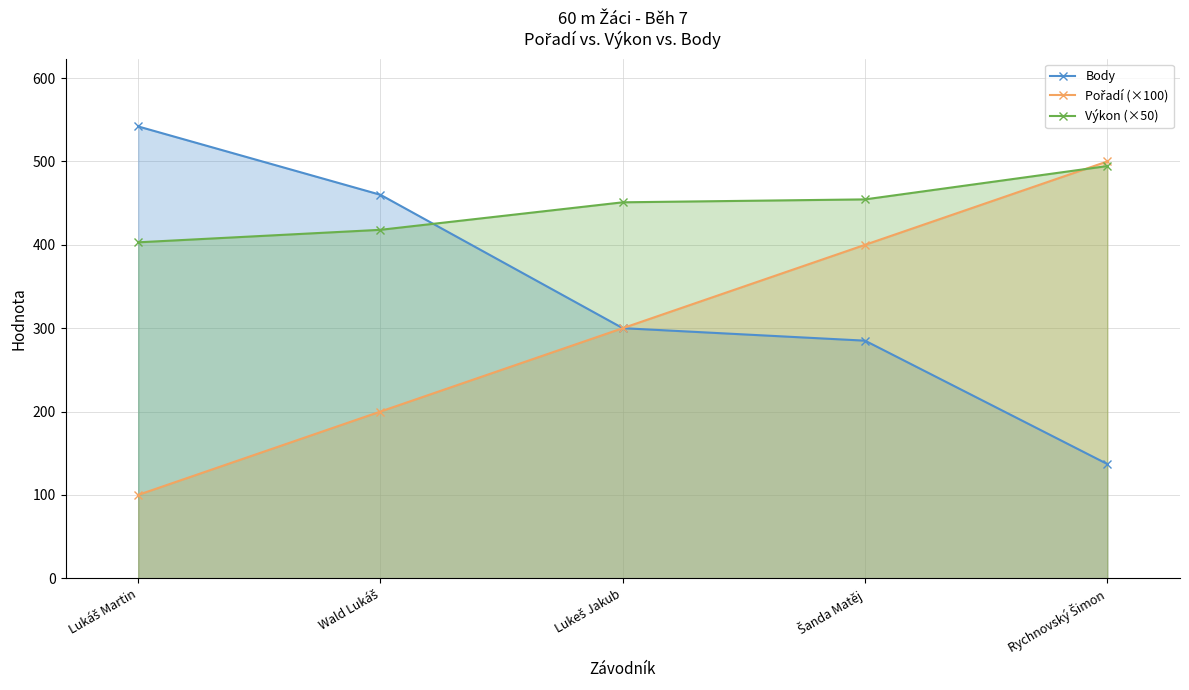

Does the chart have visible grid lines?

Yes